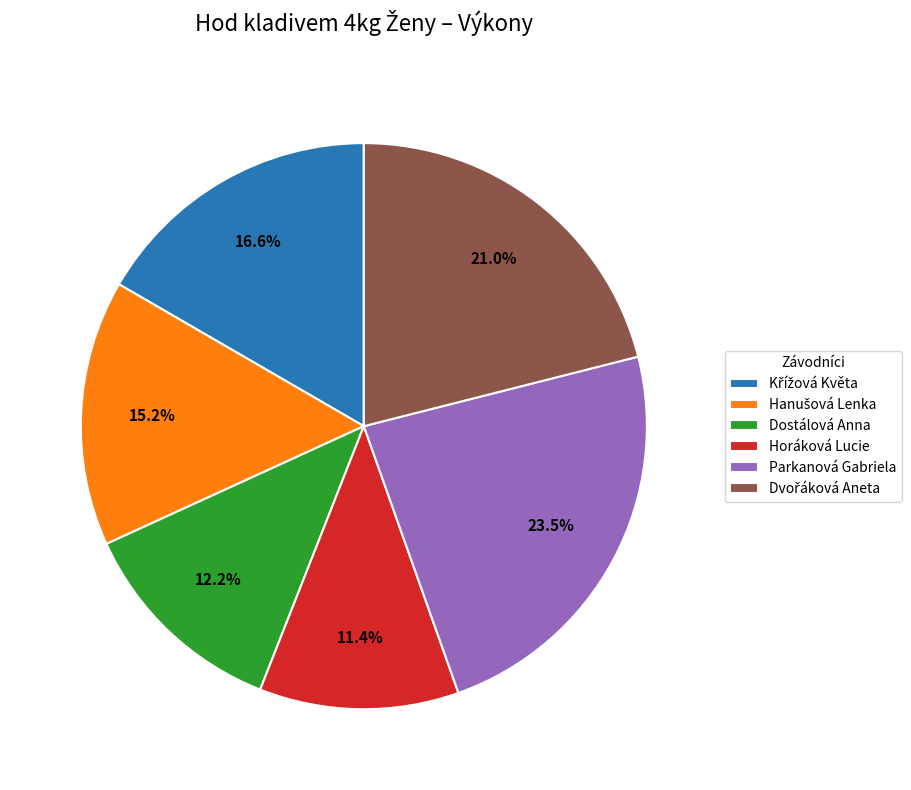

How many slices are in this pie chart?

6